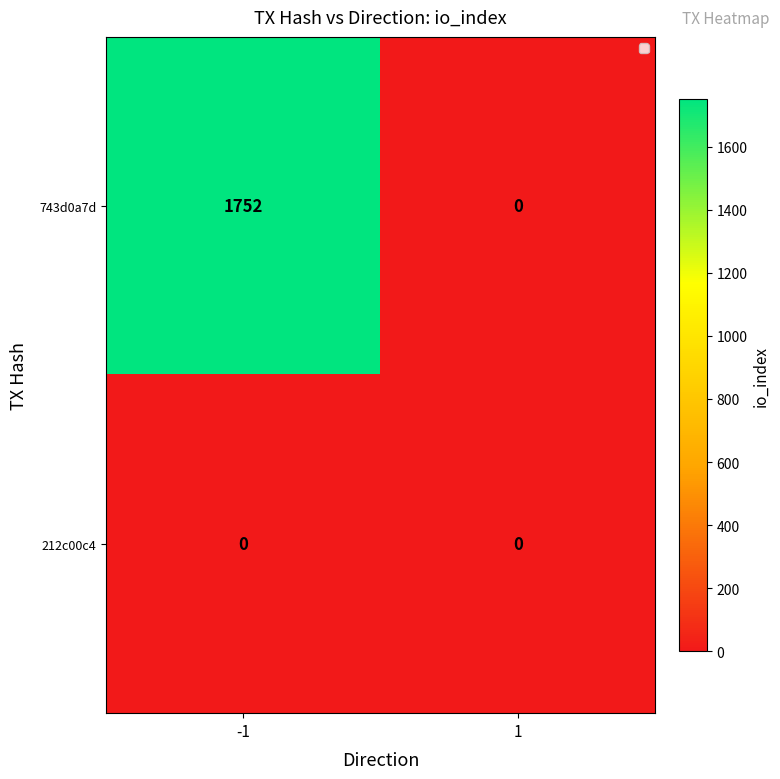

Rank the series by their average value, from highest to lowest.

743d0a7d, 212c00c4